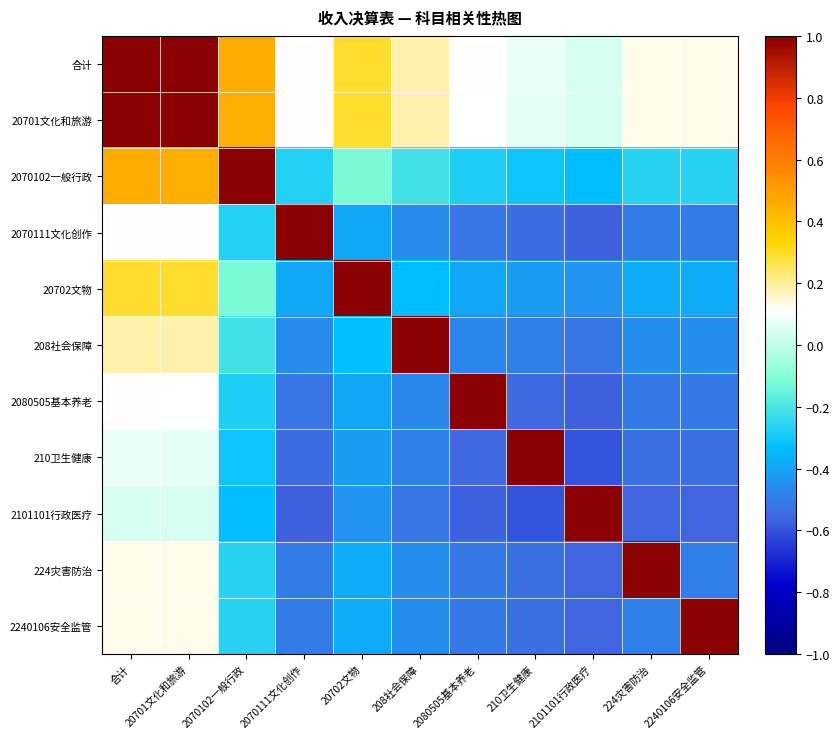

At which category is the sum across all series the highest?

合计